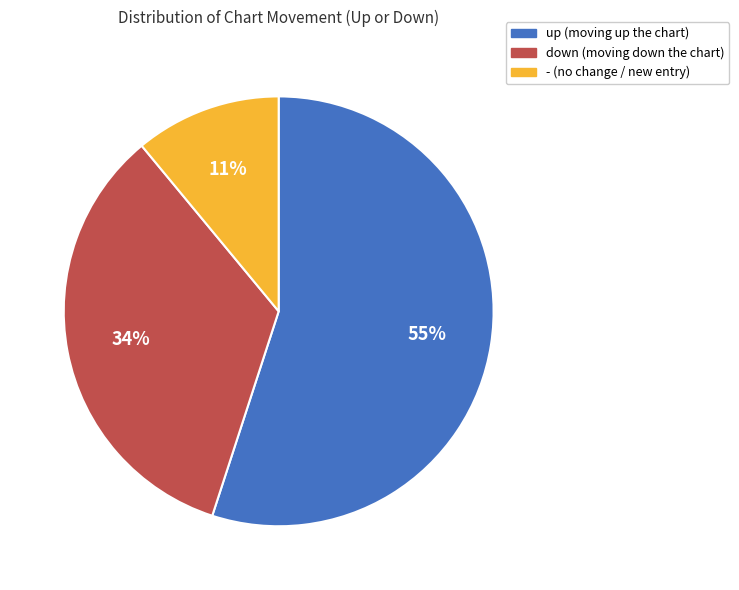

Do down and up together represent more than half of the pie?

Yes